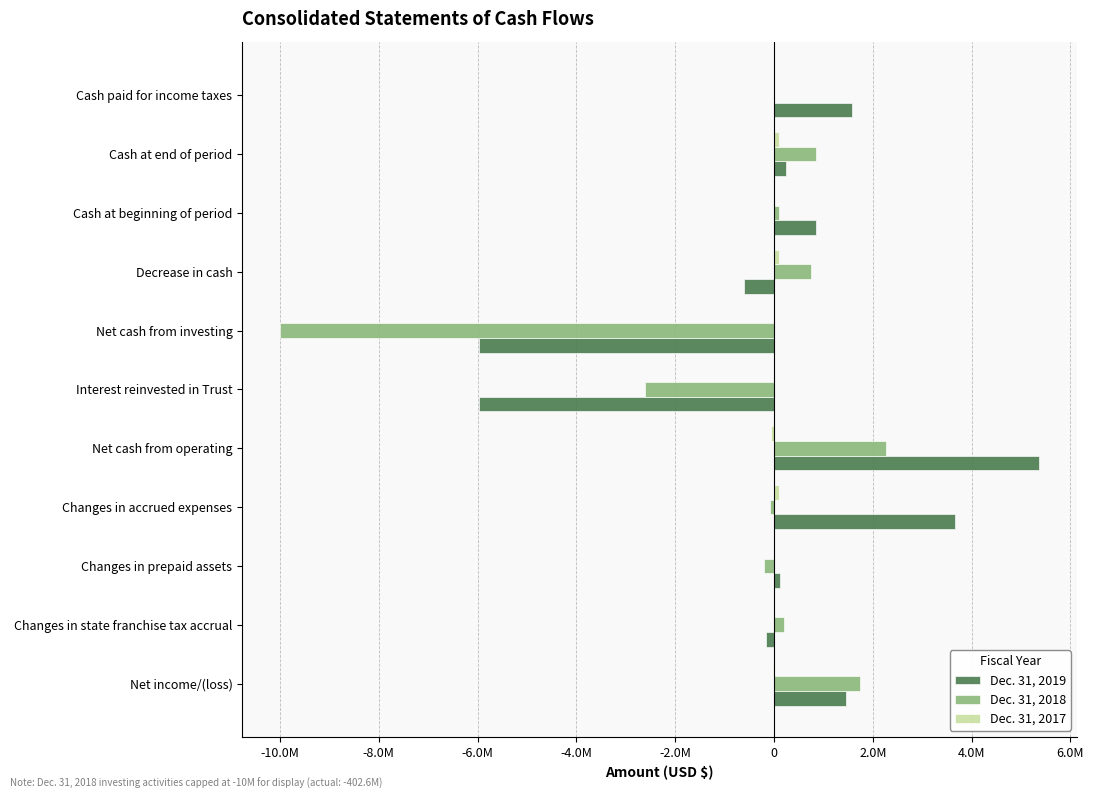

How many bars are there in each group?

3